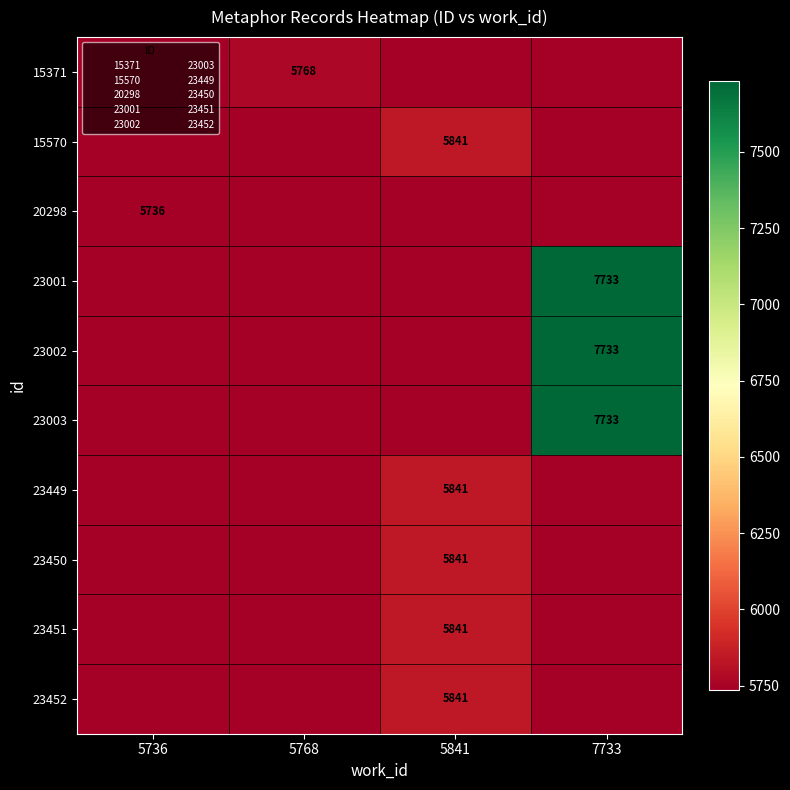

How many data points in 20298 are above 0?

1